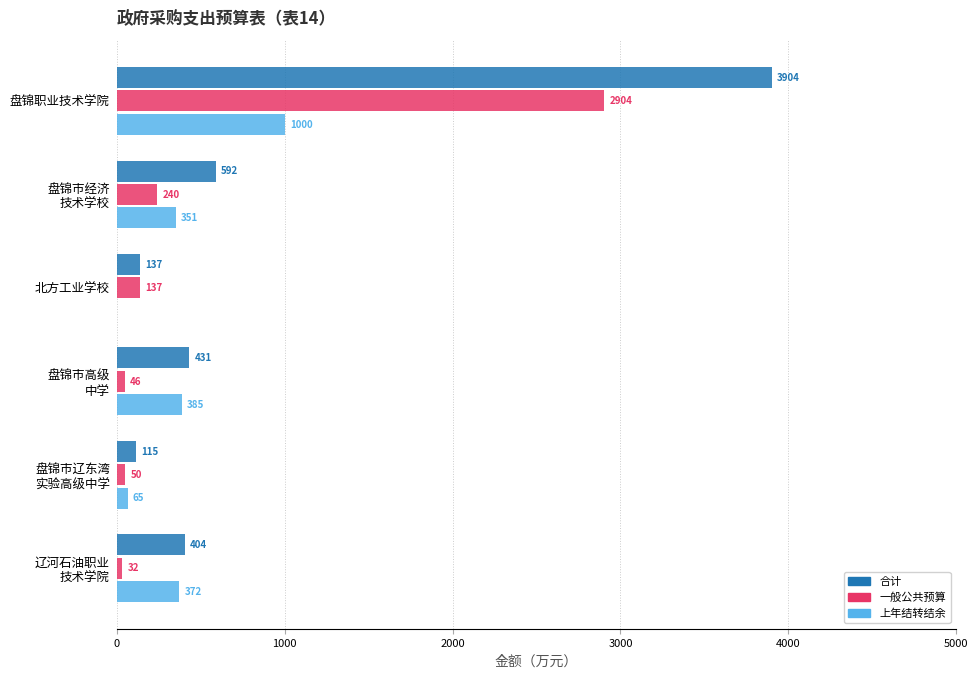

What is the sum of the 上年结转结余 values at 北方工业学校 and 盘锦职业技术学院?

1000.0